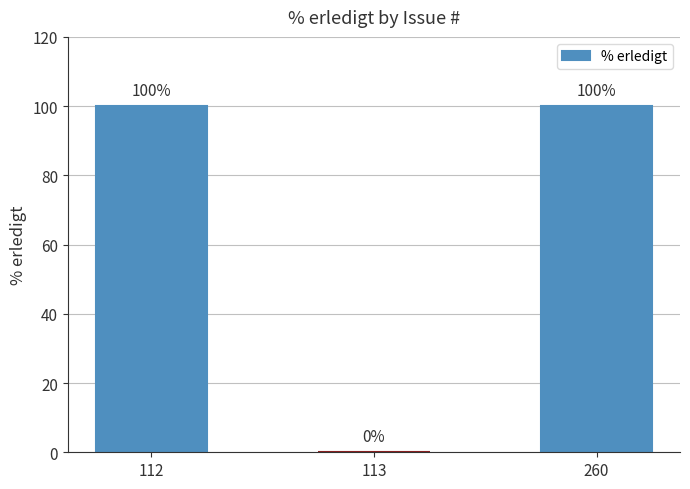

How many positive values are there?

2